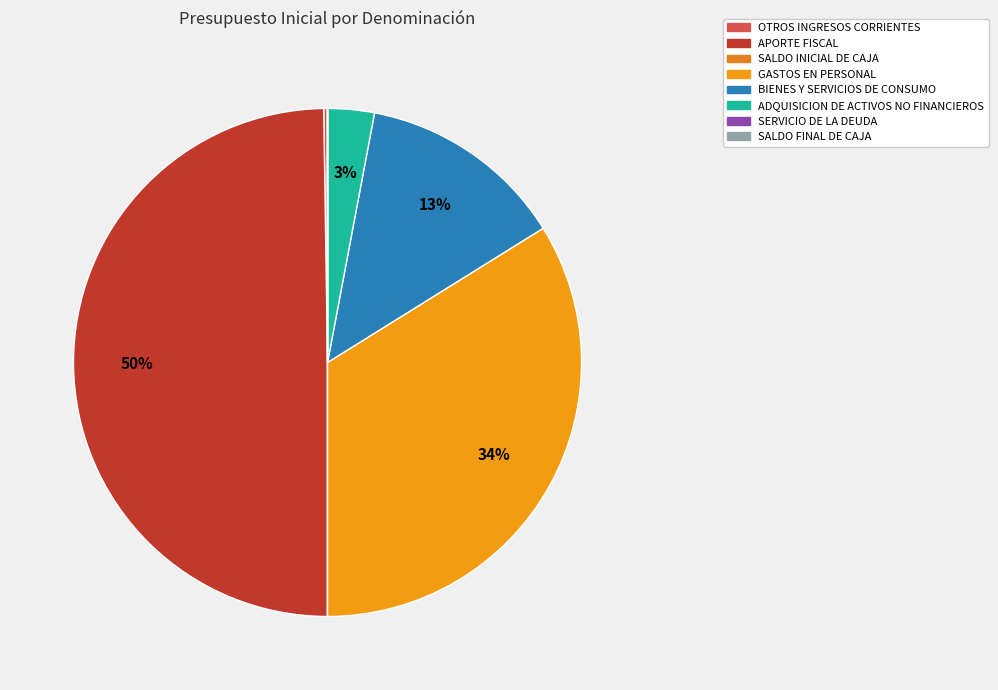

Is it true that SERVICIO DE LA DEUDA is 0% of the pie?

True